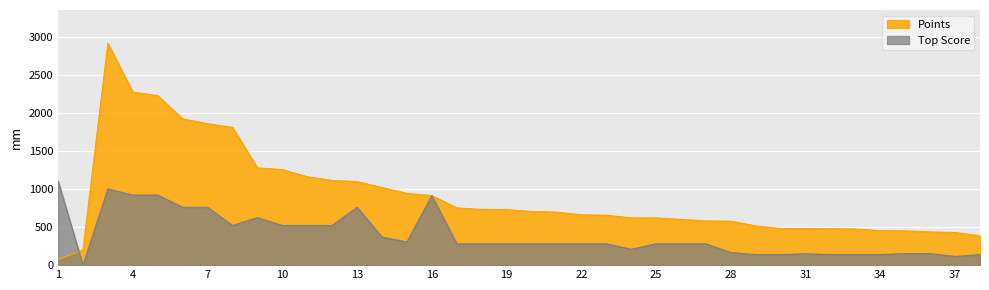

At how many categories does at least one series exceed 494?

28